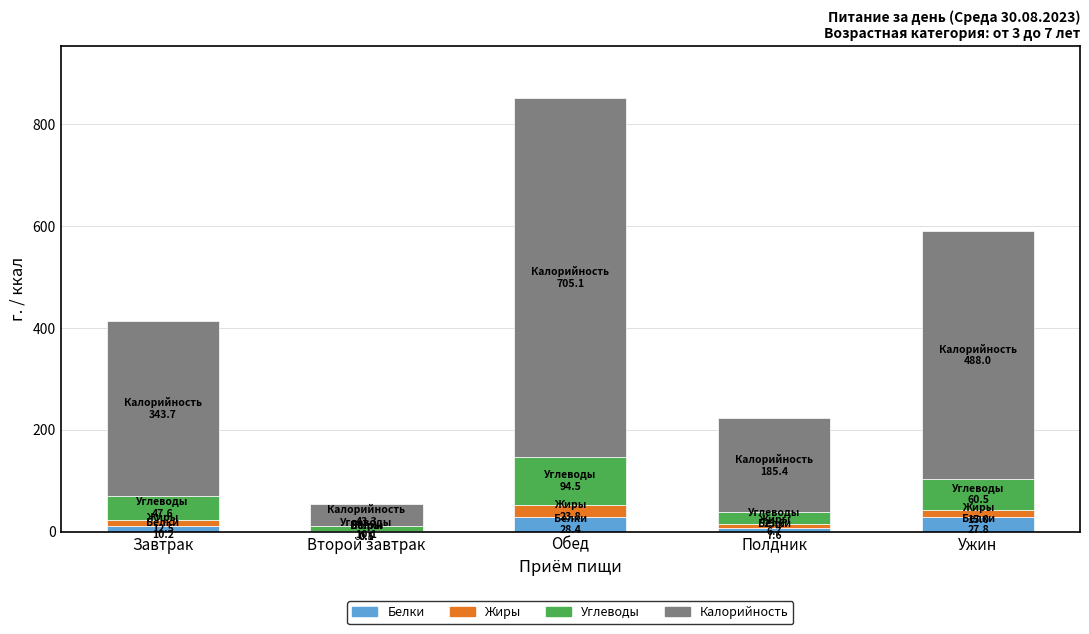

Count the number of data series in this chart.

4